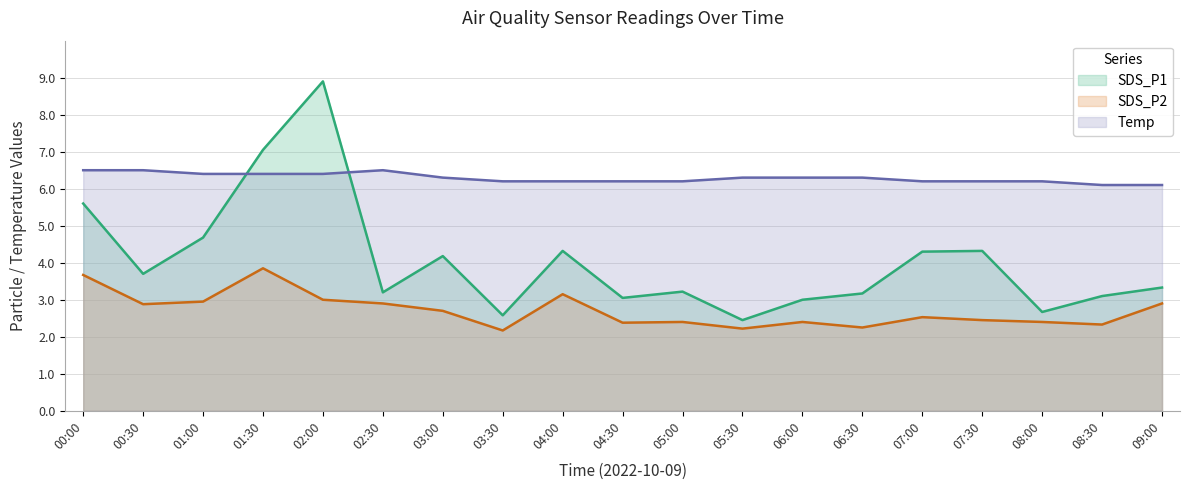

What is the sum of the Temp values at 07:30 and 02:30?

12.7